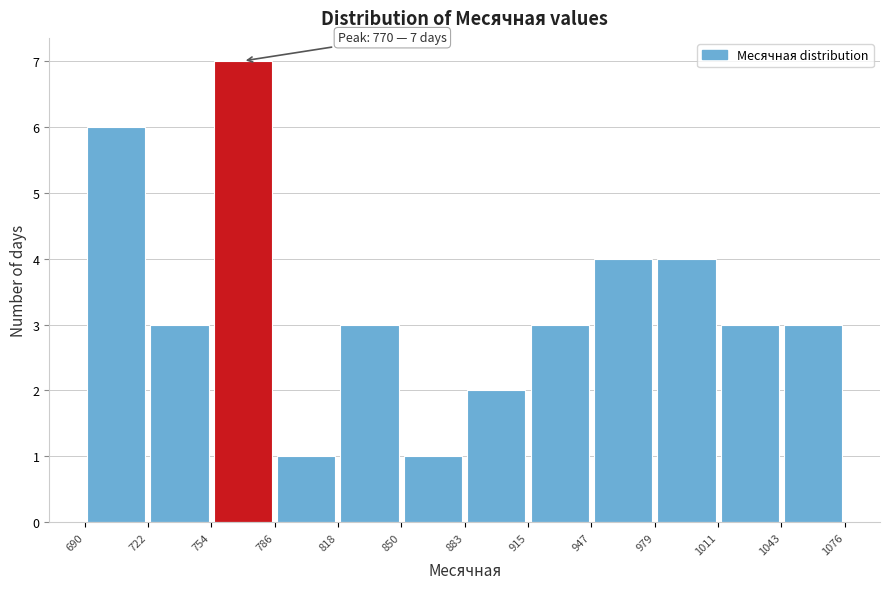

Which range on the x-axis has the tallest bar?

754 to 786